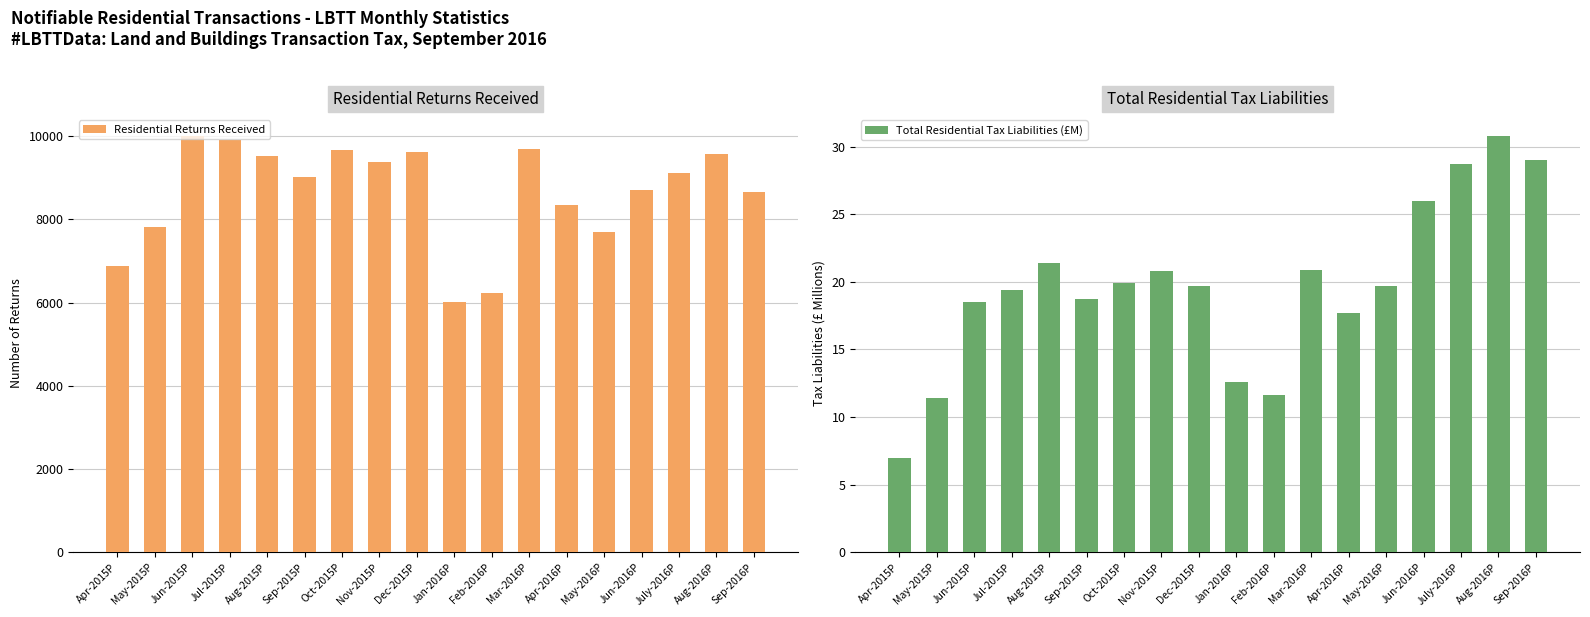

Are the bars grouped side by side (vs. stacked)?

Yes